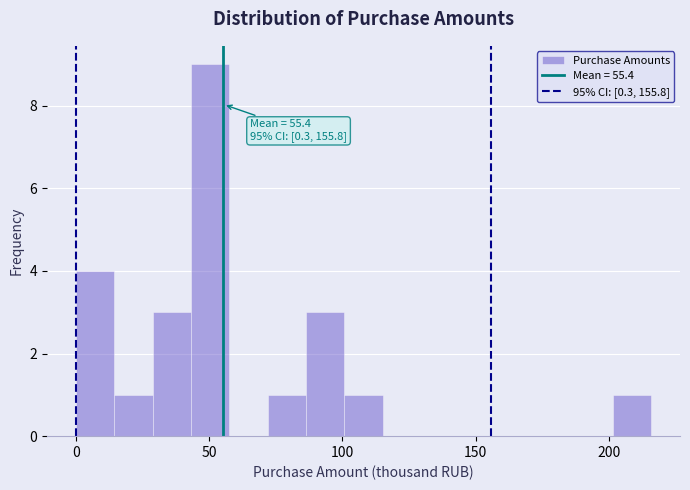

Around what value on the x-axis is the tallest bar? Give the approximate position of its centre, as read against the axis.

50